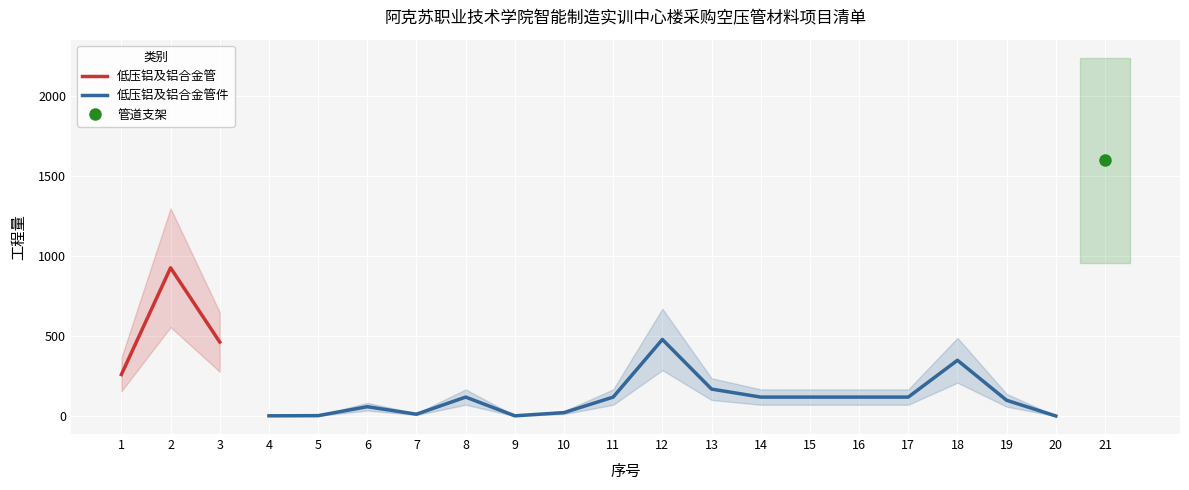

Reading left to right, what are all the values shown in this chart?

261	928	464	3	4	60	13	120	3	23	120	480	170	120	120	120	120	350	100	2	1601